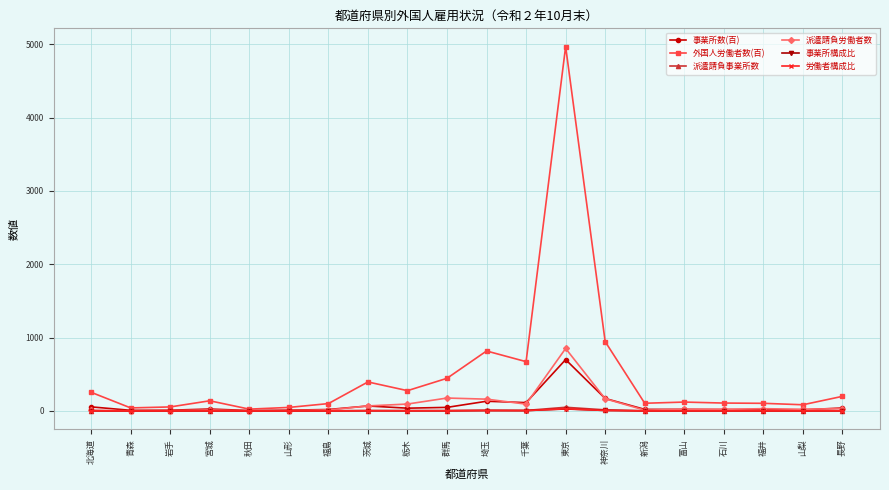

What is the value of the 事業所数(百) point at the 13th from the left?

699.6